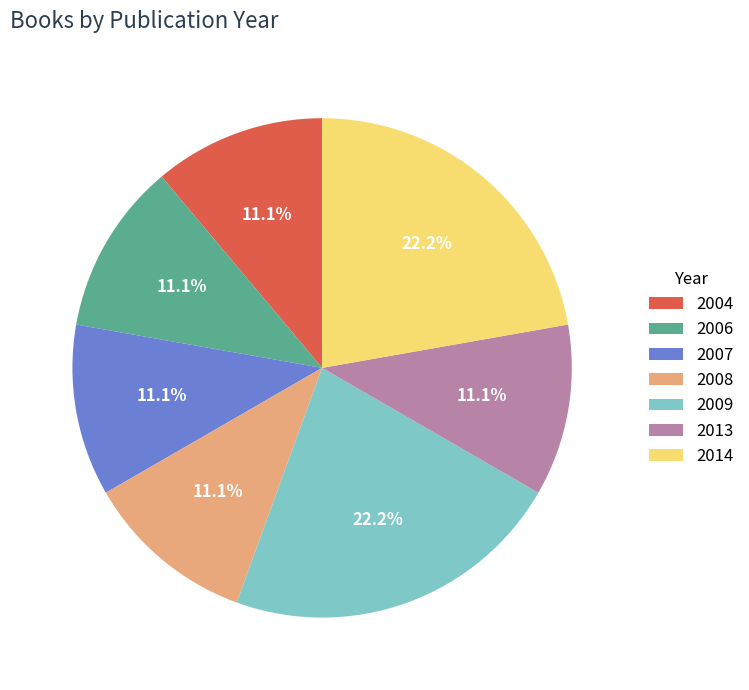

What percentage is NOT represented by 2006?

88.9%